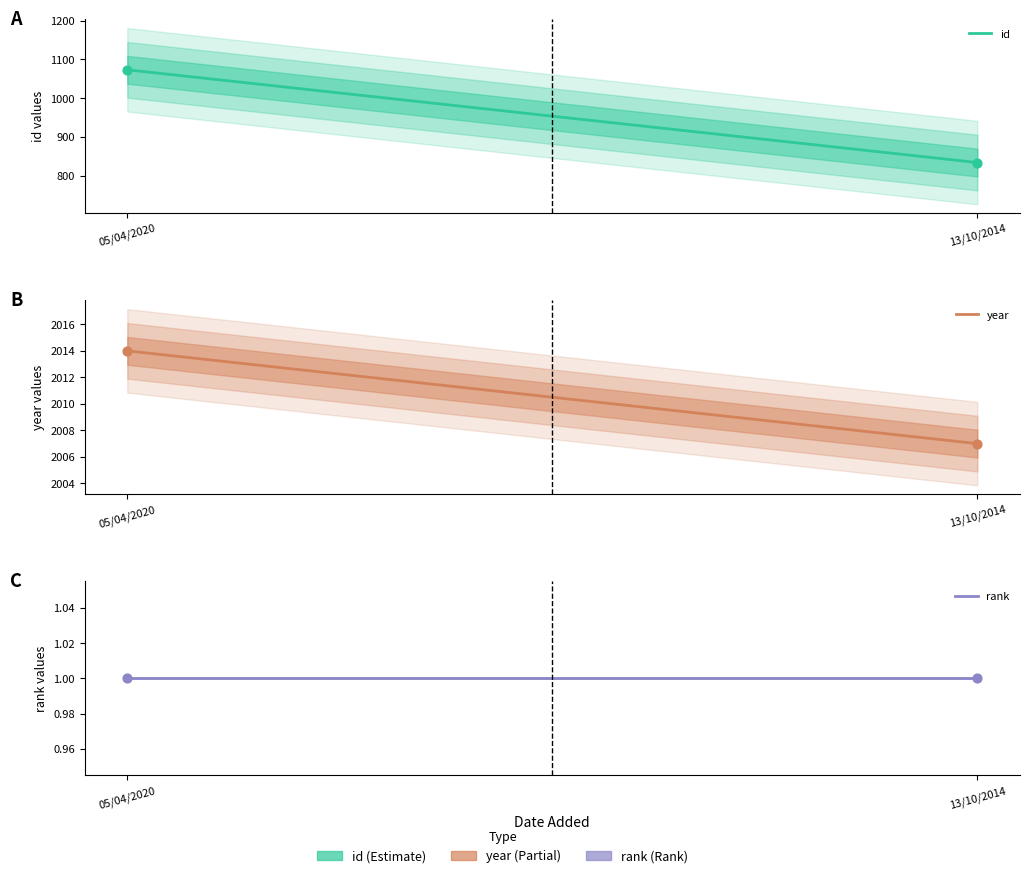

Which series has the largest Y range (max minus min)?

id